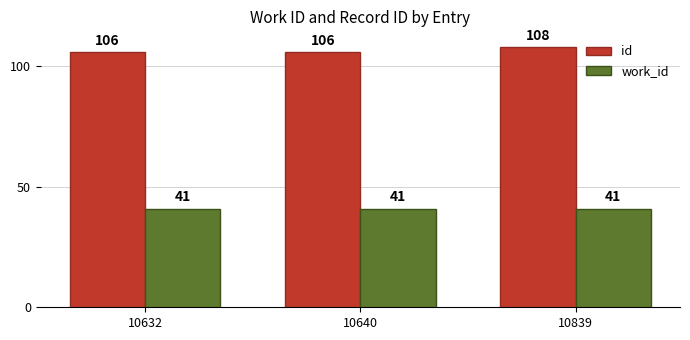

At how many categories does at least one series exceed 44?

3